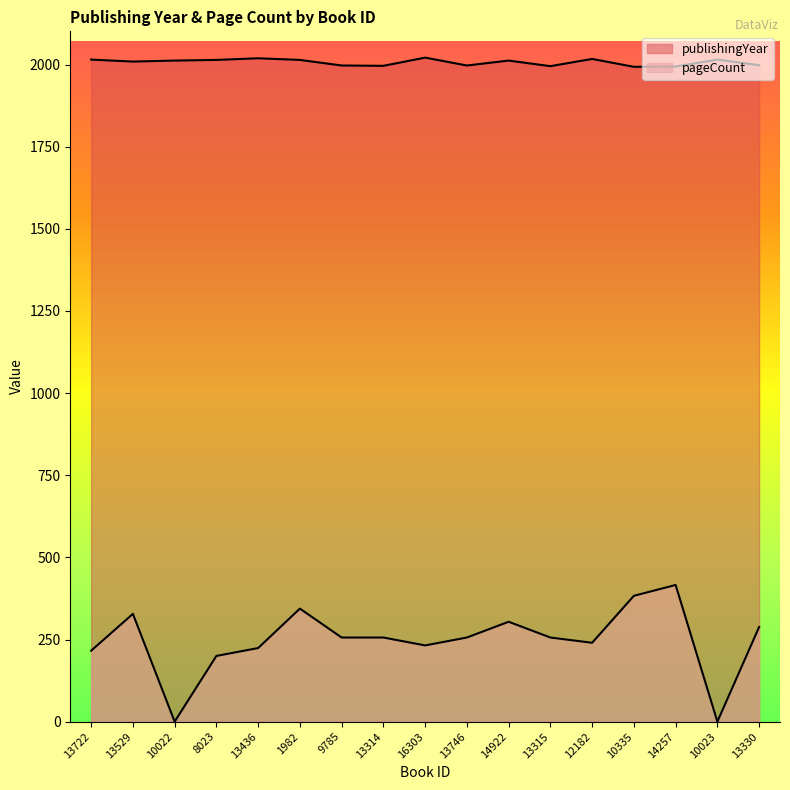

The publishingYear series shows 3169 at 13330. True or false?

False